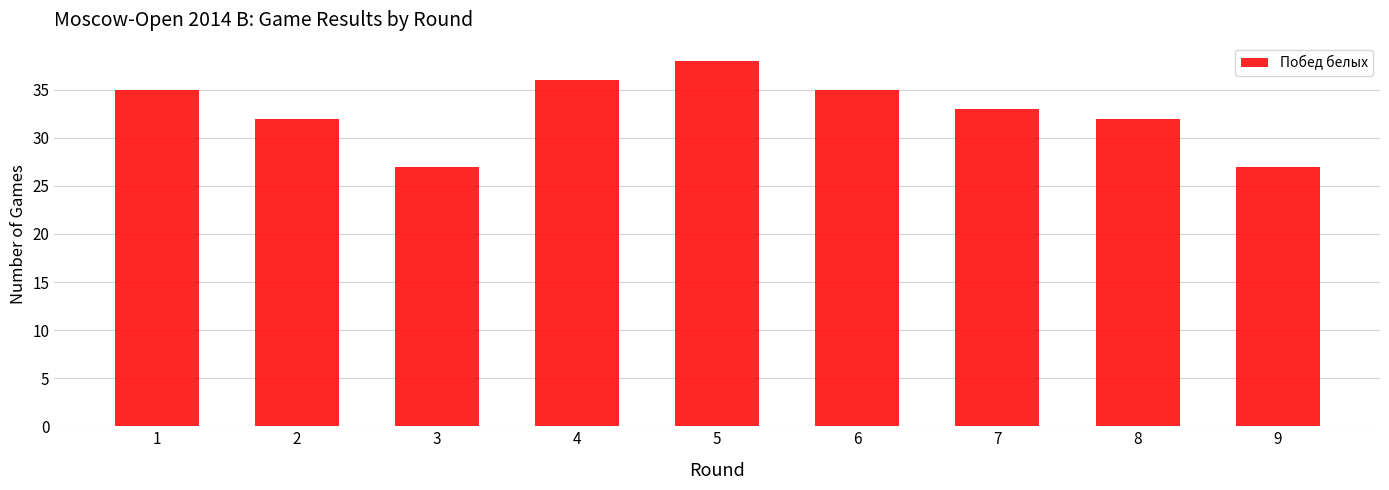

Reading right to left, transcribe all the data shown in this chart.

9=27	8=32	7=33	6=35	5=38	4=36	3=27	2=32	1=35